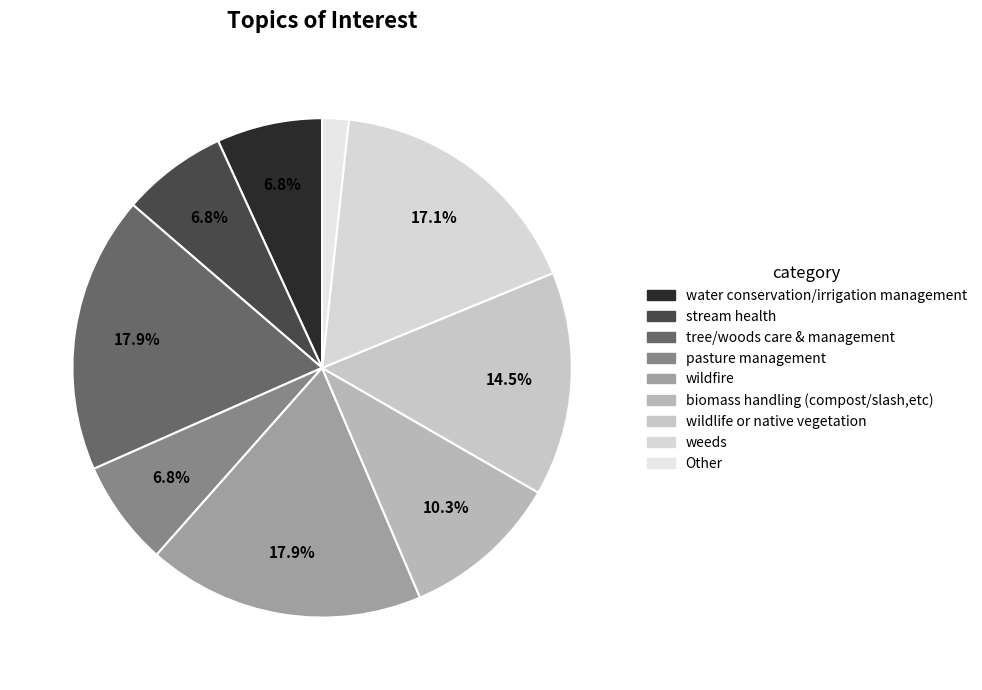

Count the number of slices in the pie.

9